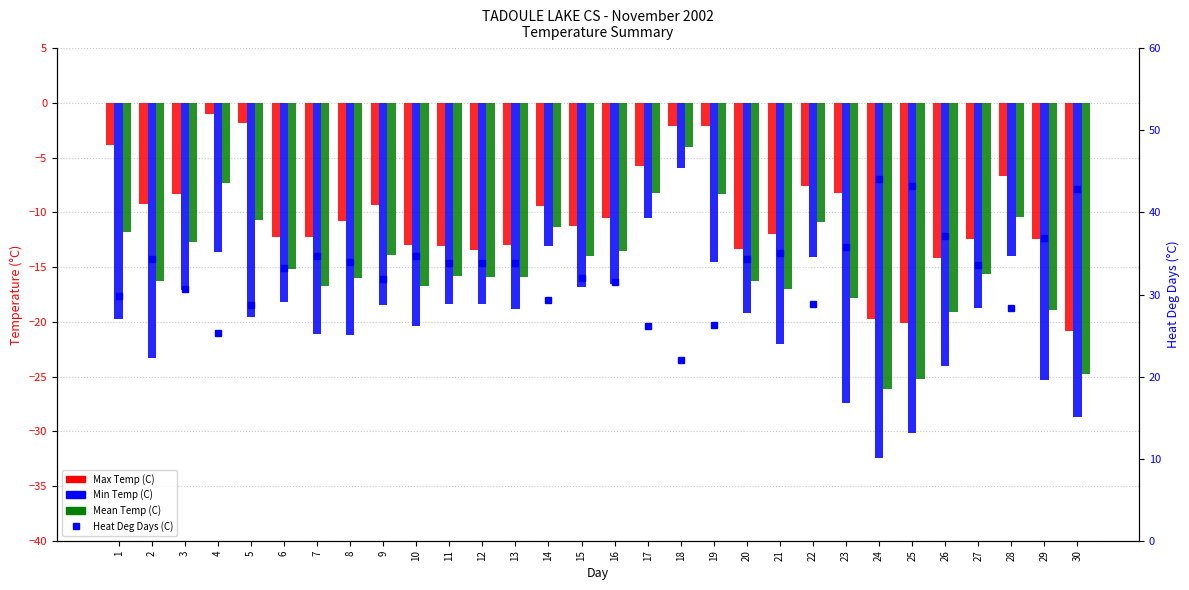

What is the maximum value for Mean Temp (C)?

-4.0